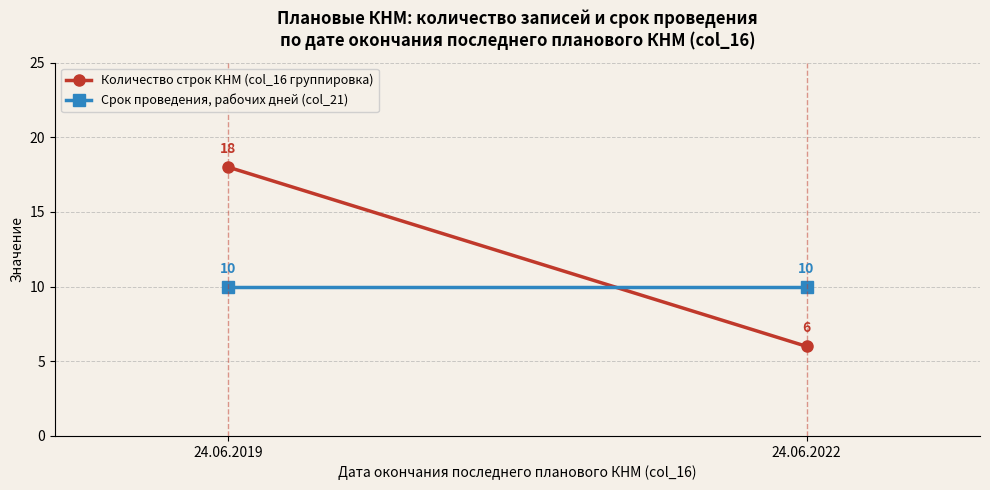

Count the number of data series in this chart.

2